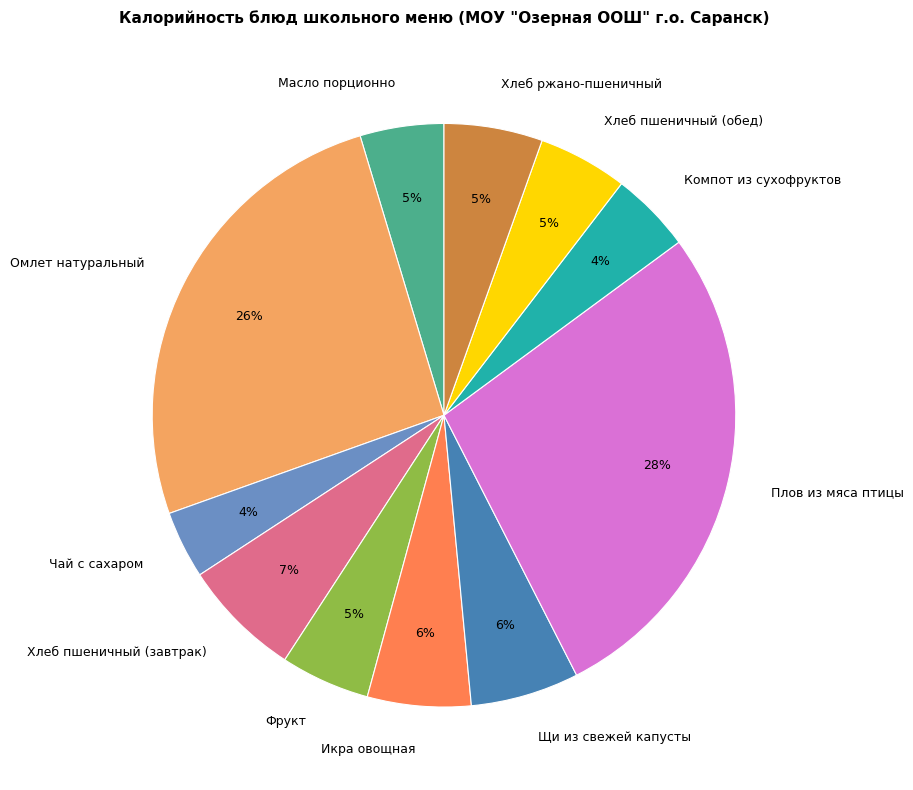

Do Хлеб пшеничный (обед) and Хлеб ржано-пшеничный together represent more than half of the pie?

No